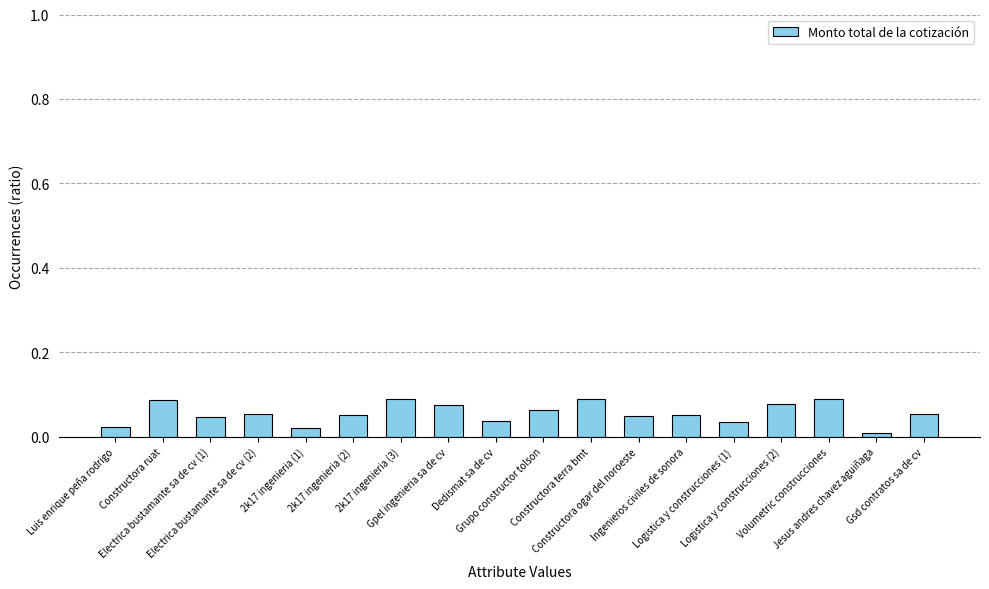

What is the sum of all values?

1.0